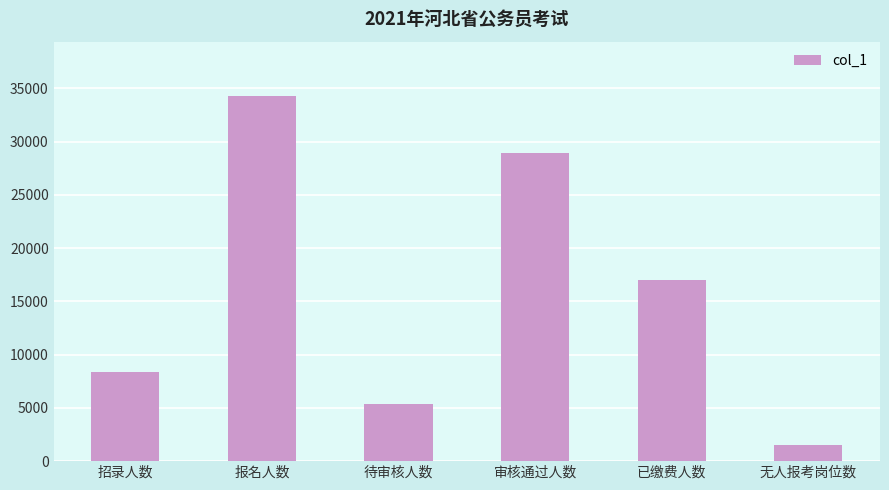

What is the maximum value shown in the chart?

34254